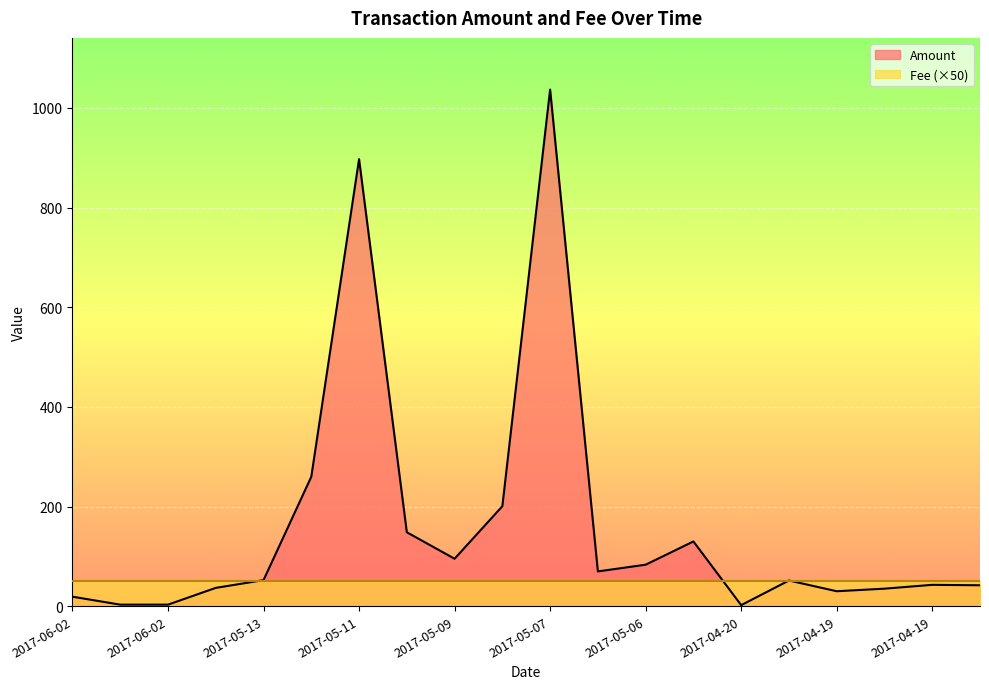

Reading left to right, what are all the values shown in this chart?

19.0	3.0	3.0	36.7	52.2	259.8	897.2	148.3	95.2	200.6	1036.9	69.7	83.2	129.9	2.0	51.5	29.9	35.1	42.8	41.9